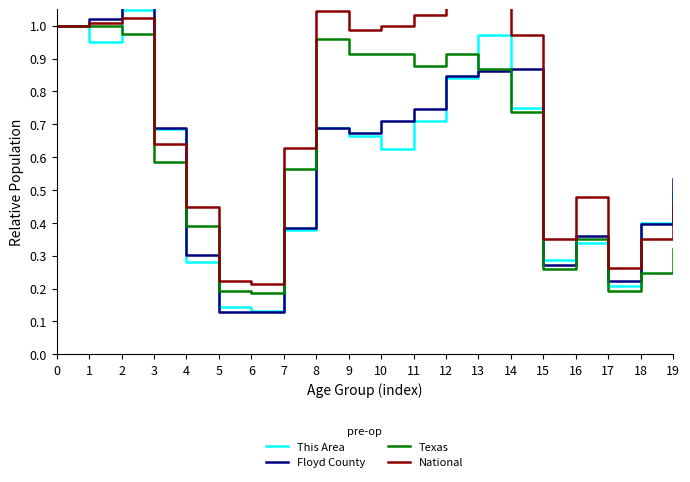

Where do Floyd County and Texas first cross each other?

3 and 4